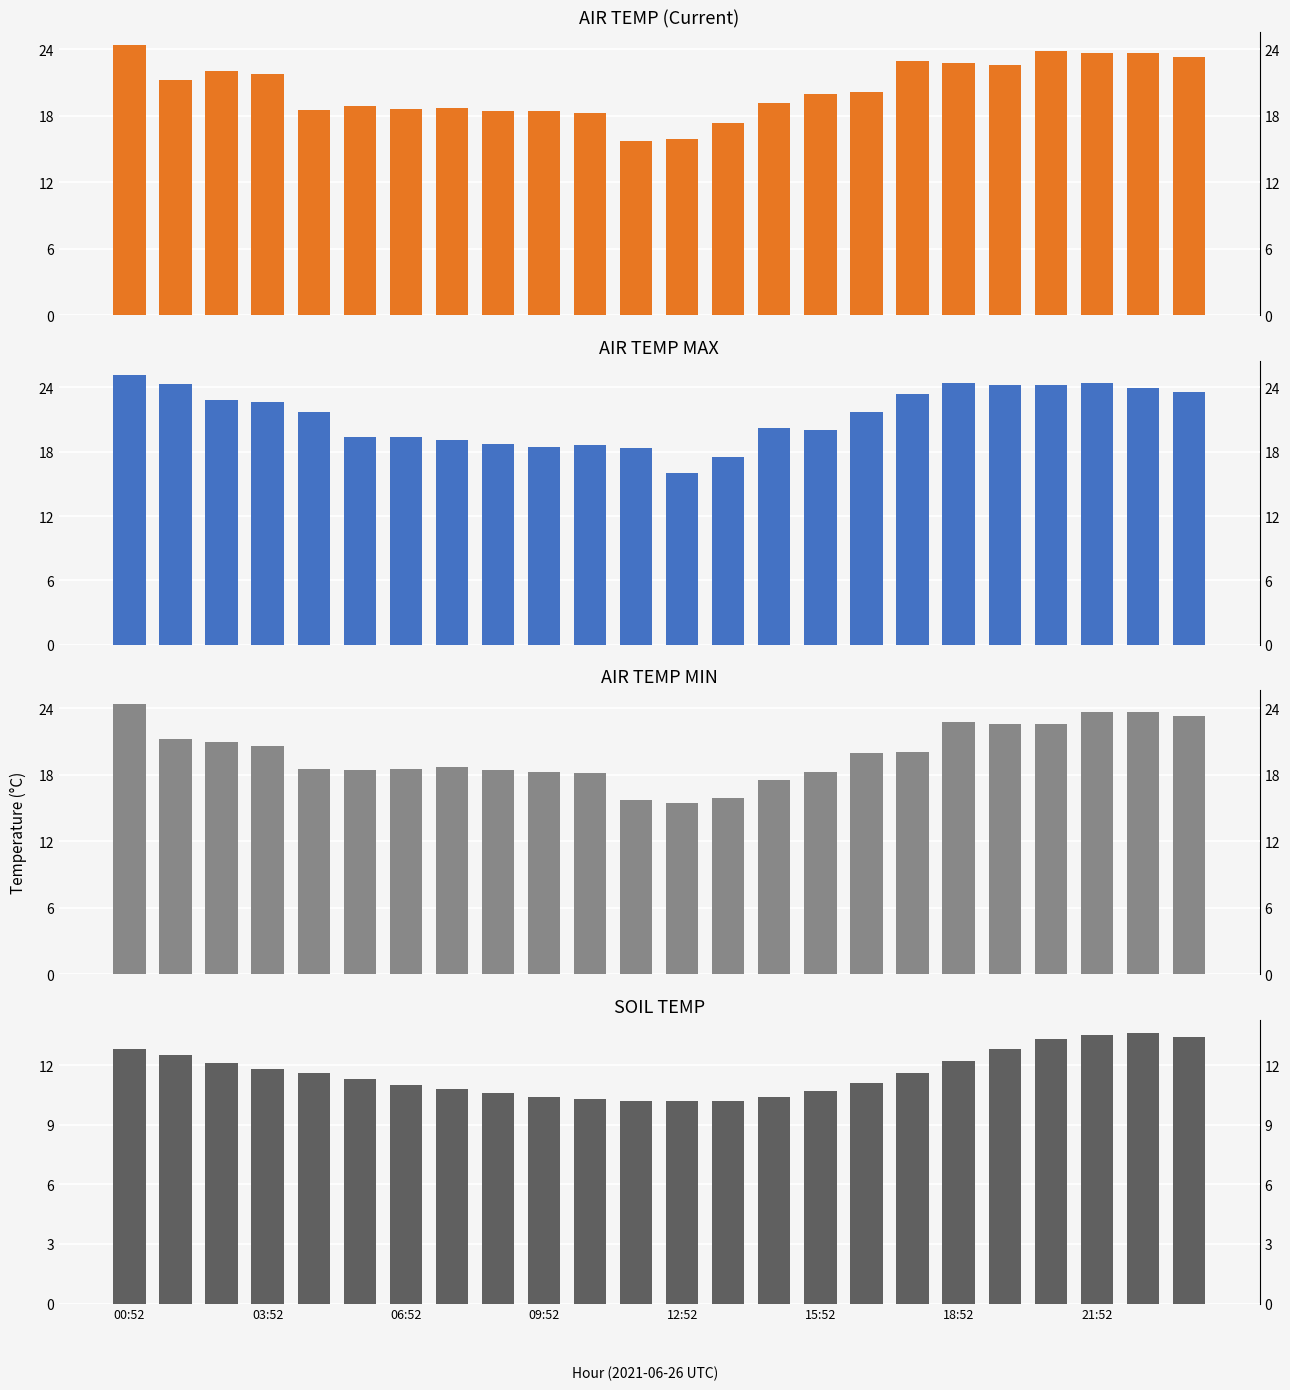

What is the difference between the maximum and minimum values in the SOIL_TEMP series?

3.4